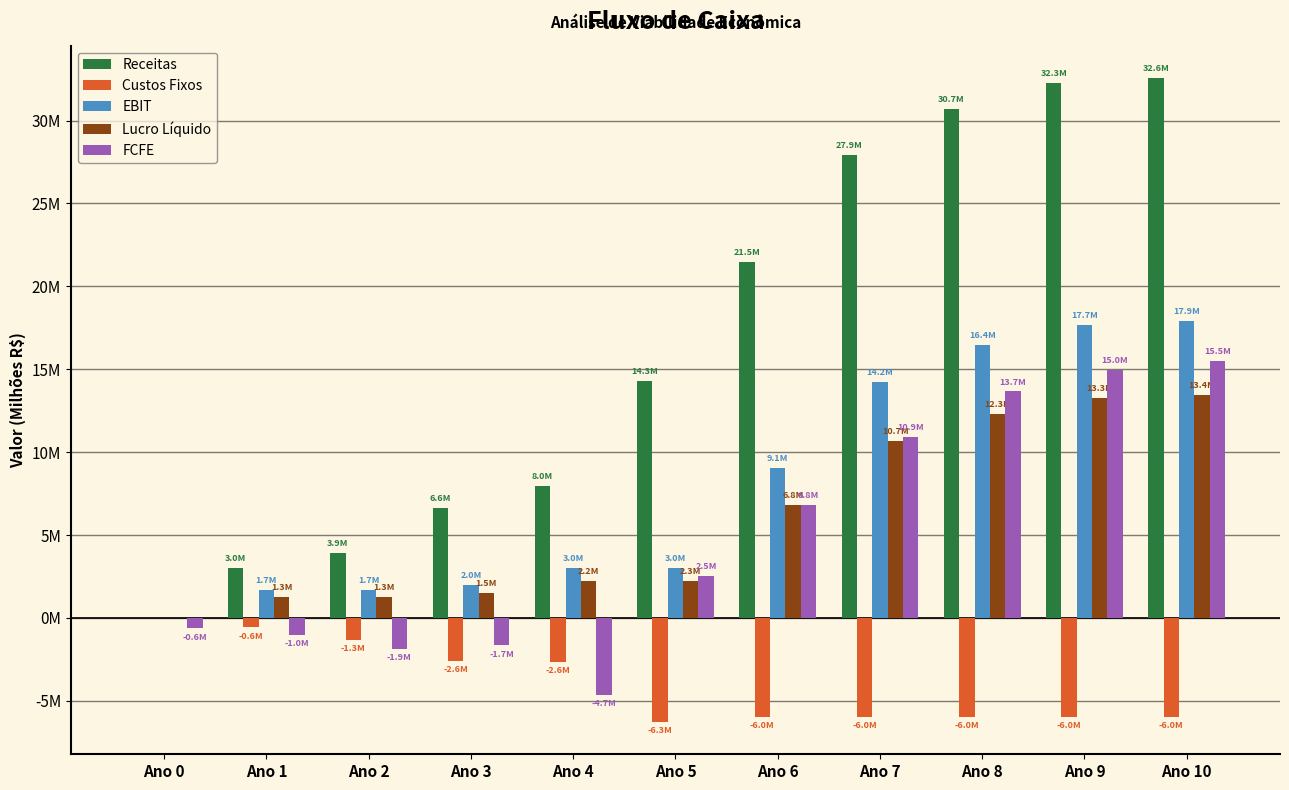

What are all the series names shown in the legend?

Receitas, Custos Fixos, EBIT, Lucro Líquido, FCFE